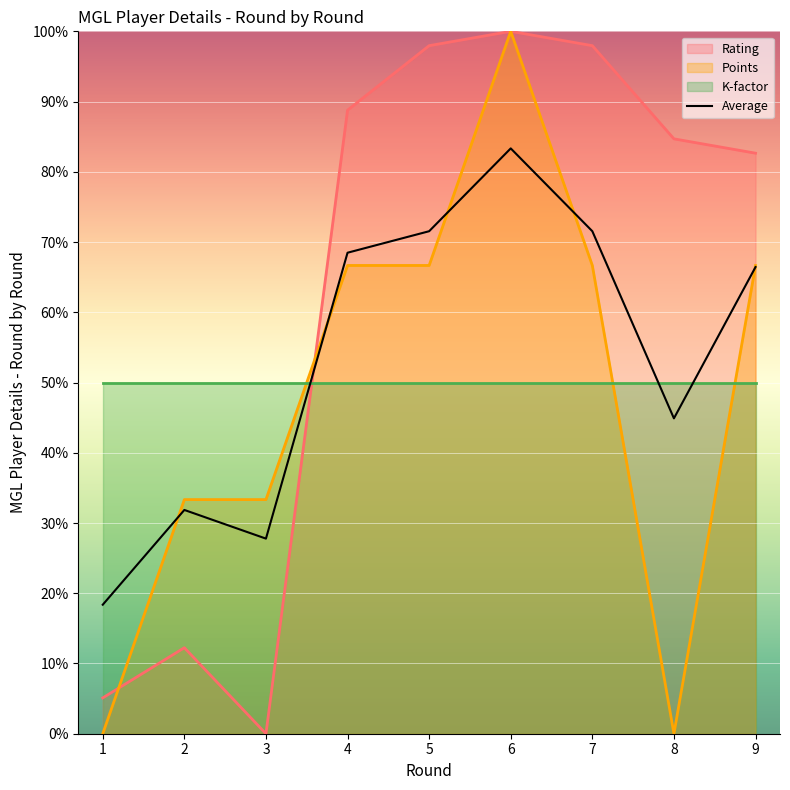

What is the sum of all values?

484.2